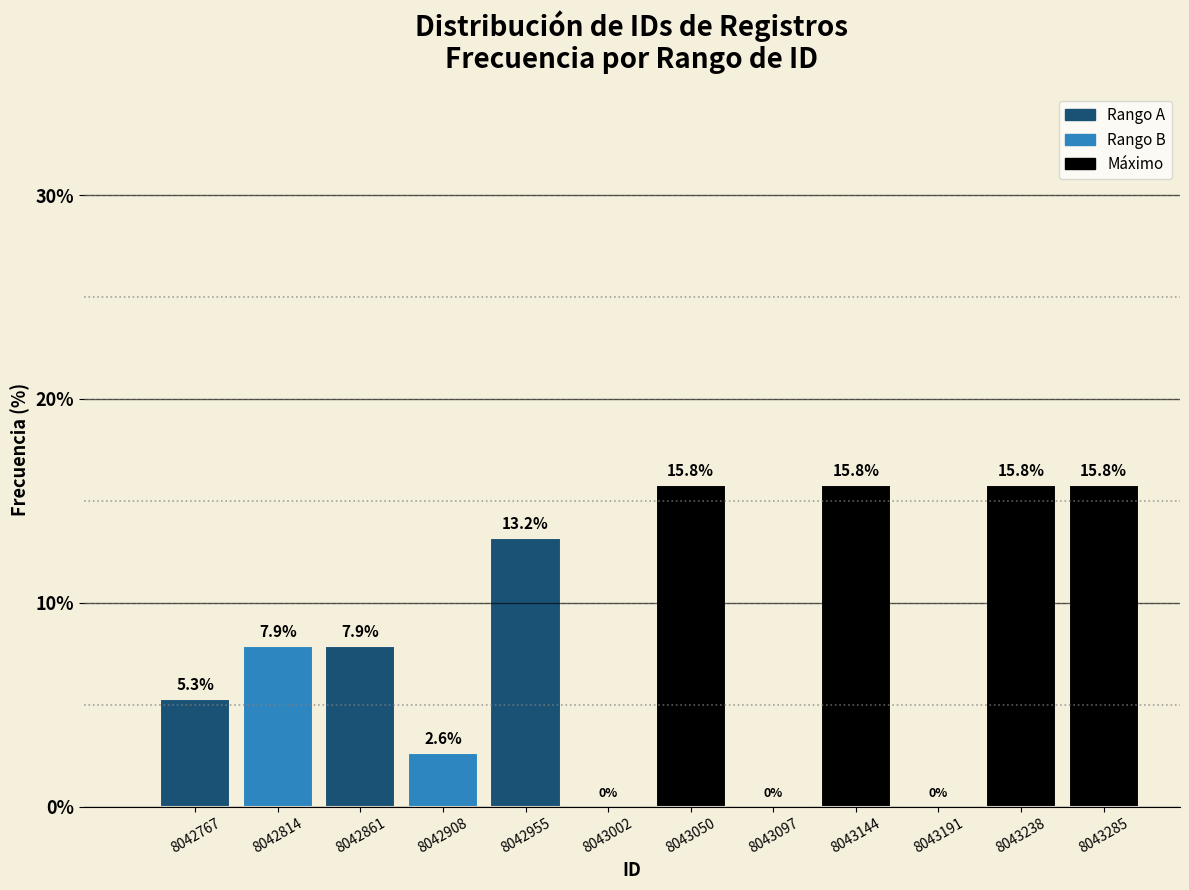

Reading left to right, list all the values displayed in this chart.

8042767=5.3	8042814=7.9	8042861=7.9	8042908=2.6	8042955=13.2	8043002=0.0	8043050=15.8	8043097=0.0	8043144=15.8	8043191=0.0	8043238=15.8	8043285=15.8